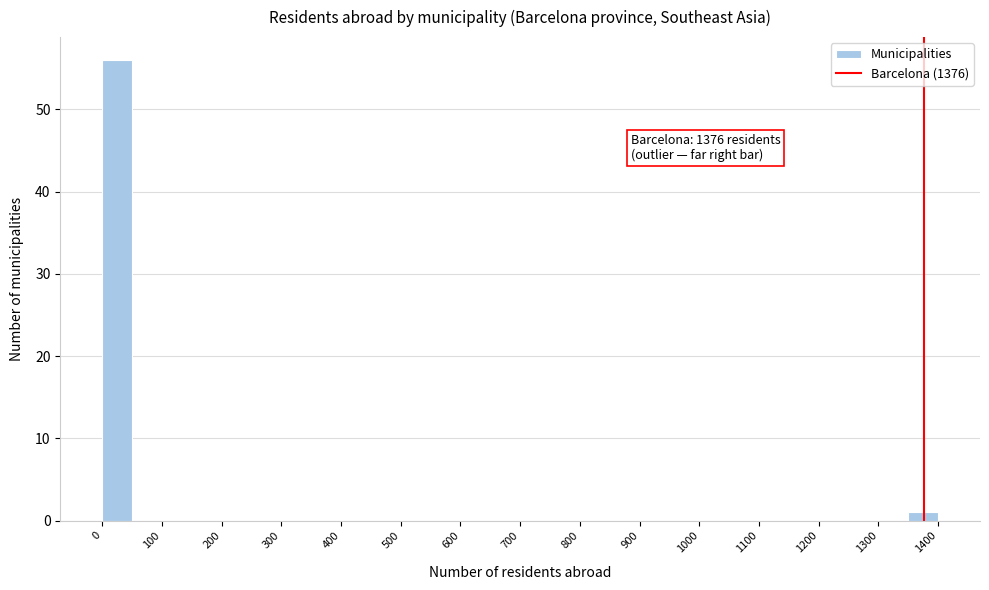

Which range on the x-axis has the tallest bar?

0 to 50